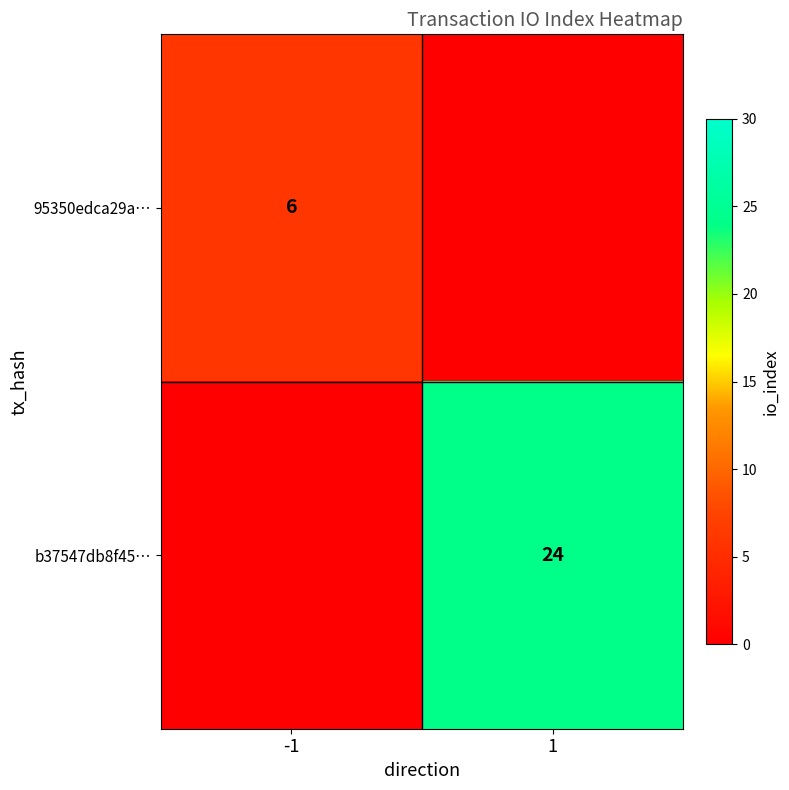

The 95350edca29a… series shows 9 at -1. True or false?

False